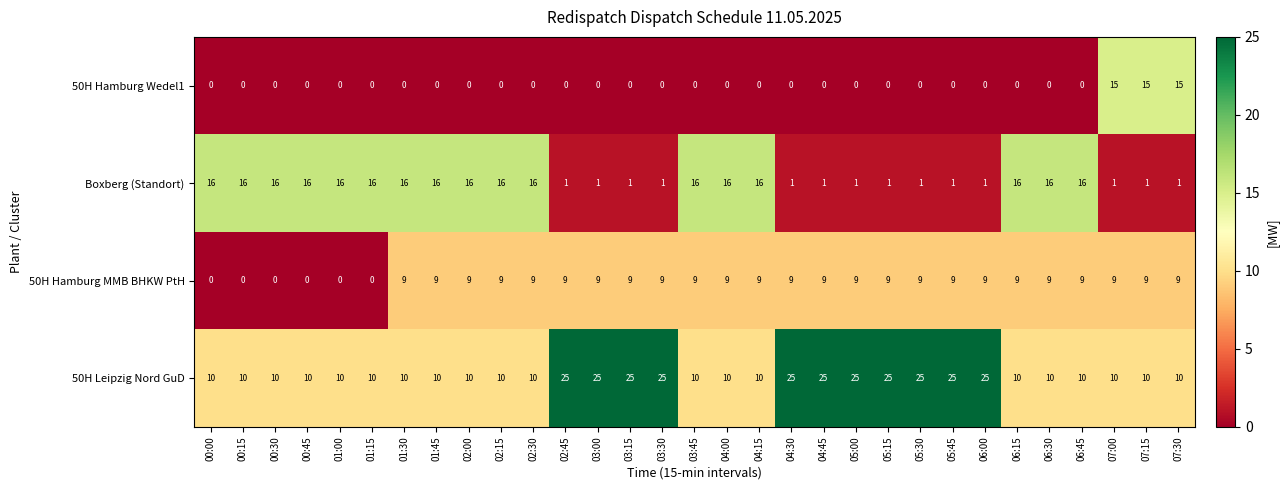

The value of 50H Leipzig Nord GuD at 02:45 is 25. True or false?

True